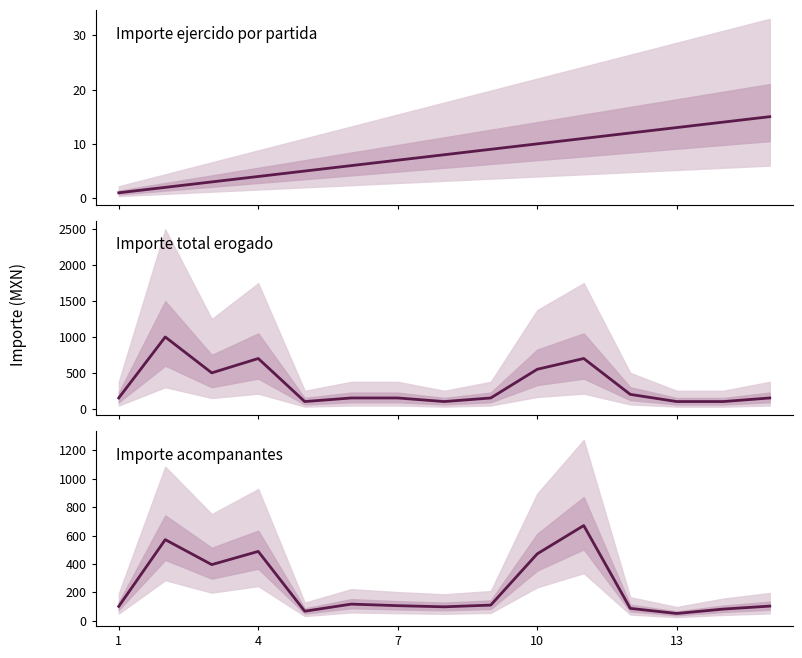

How many categories are shown in the chart?

15